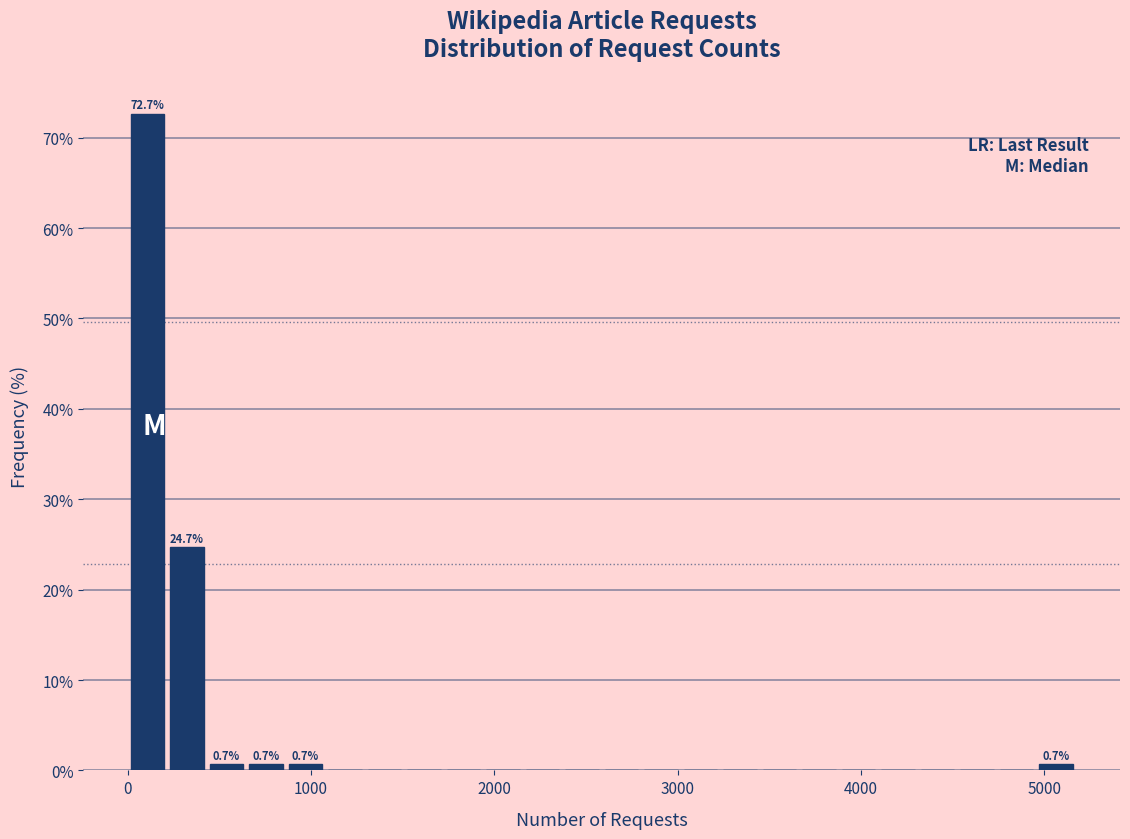

Read against the x-axis, roughly where is the centre of the tallest bar?

100